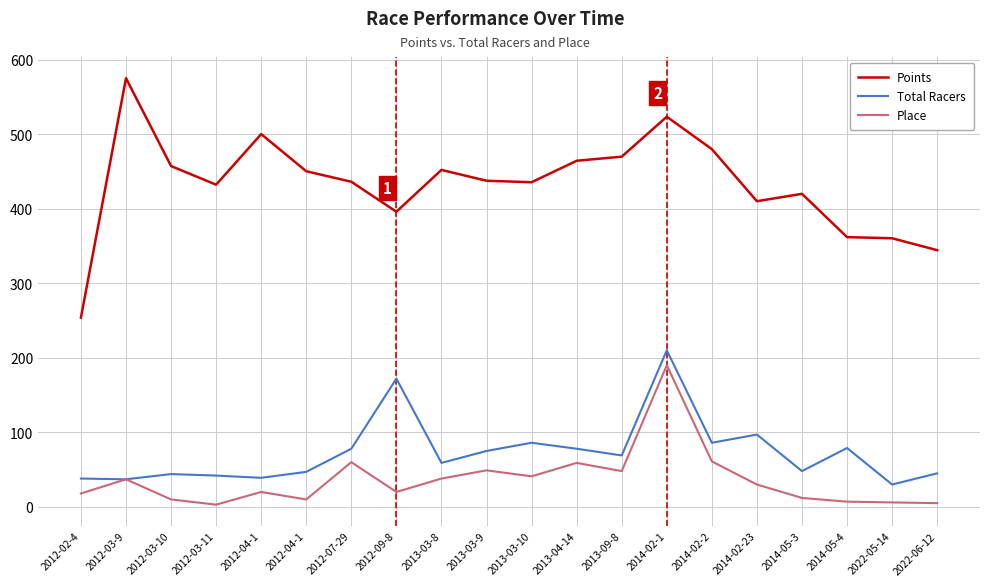

What is the sum of all Points values?

8658.6